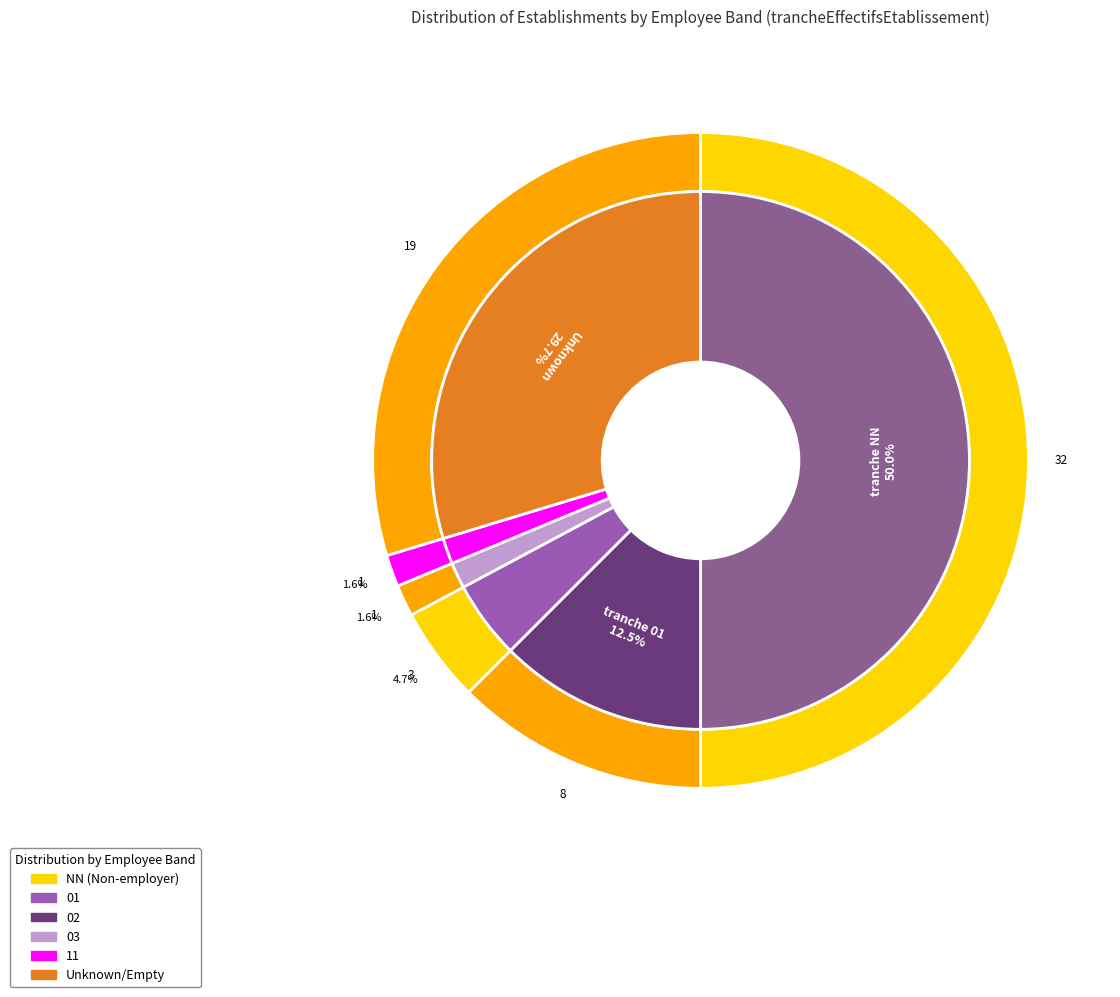

What portion of the pie excludes 11?

98.4%